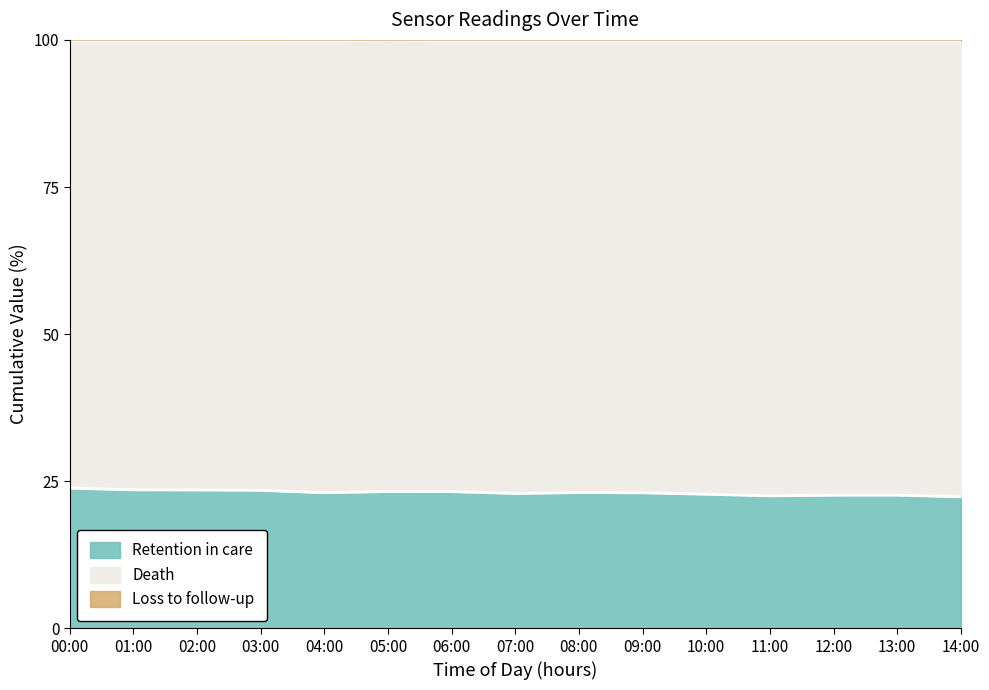

The value of BME280_temperature at 10:00 is 22.8. True or false?

True